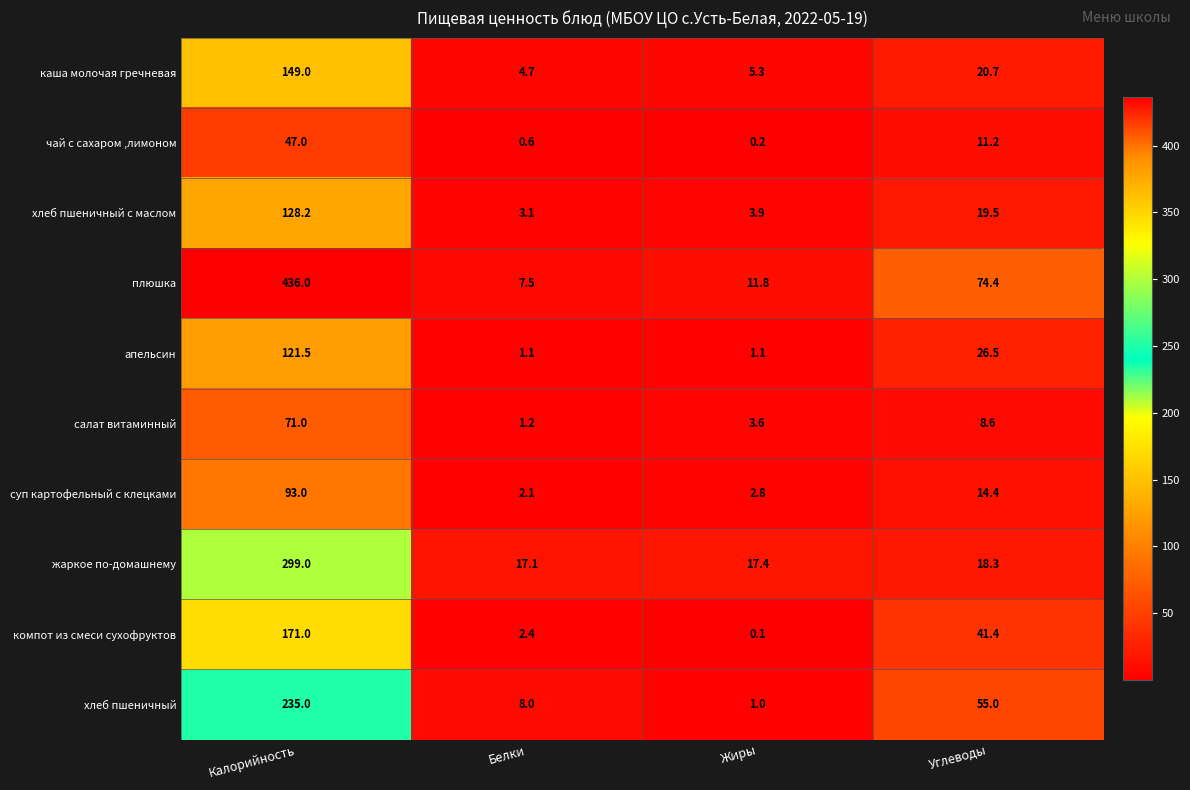

How many data points does each series have?

4